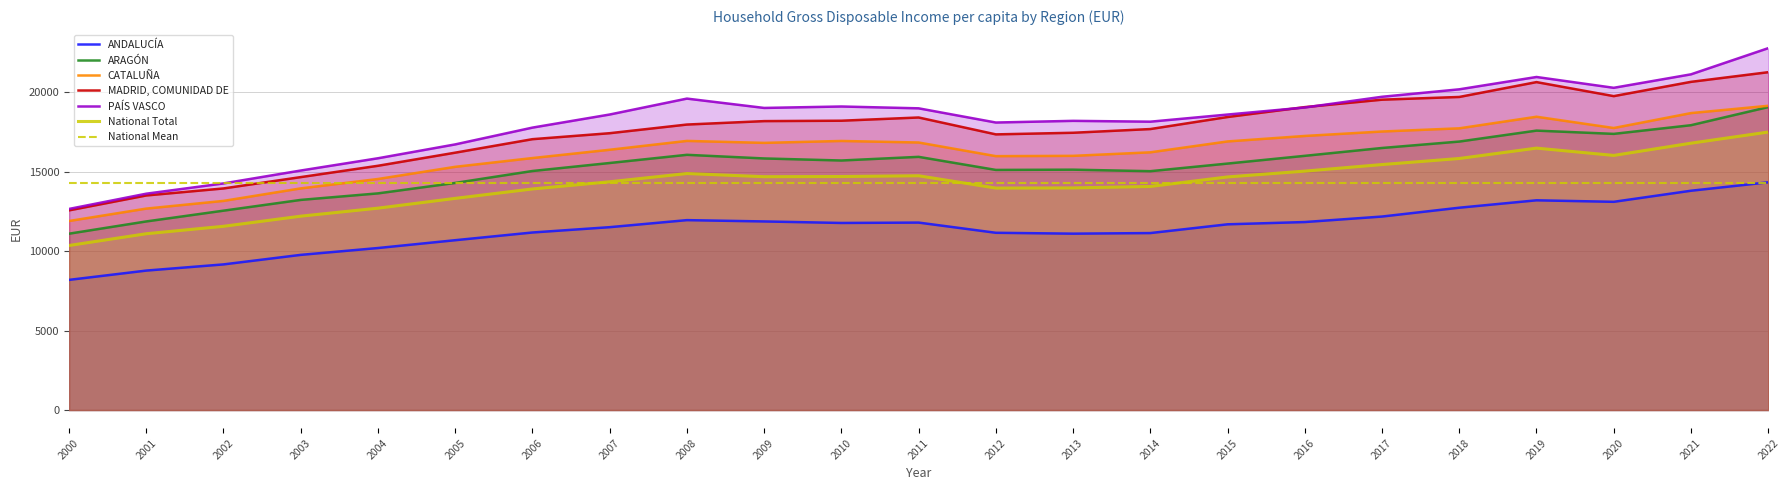

True or false: PAÍS VASCO and ANDALUCÍA intersect in this chart.

False